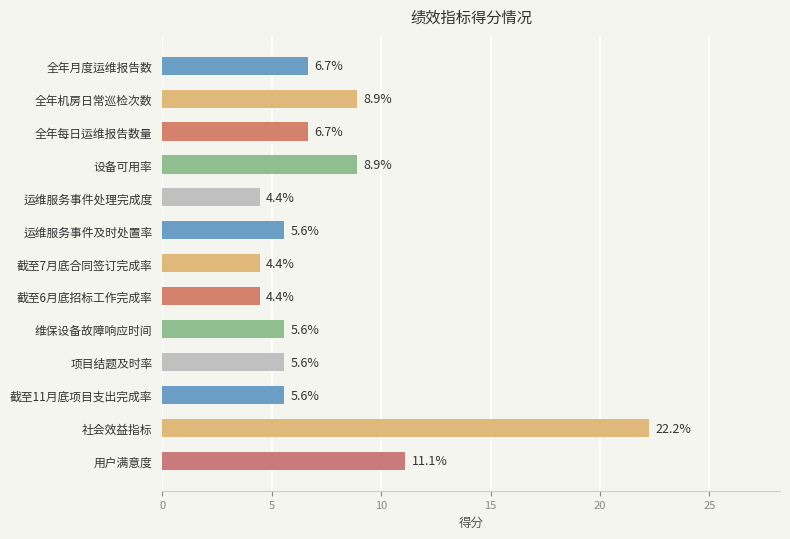

Does the chart contain any negative values?

No